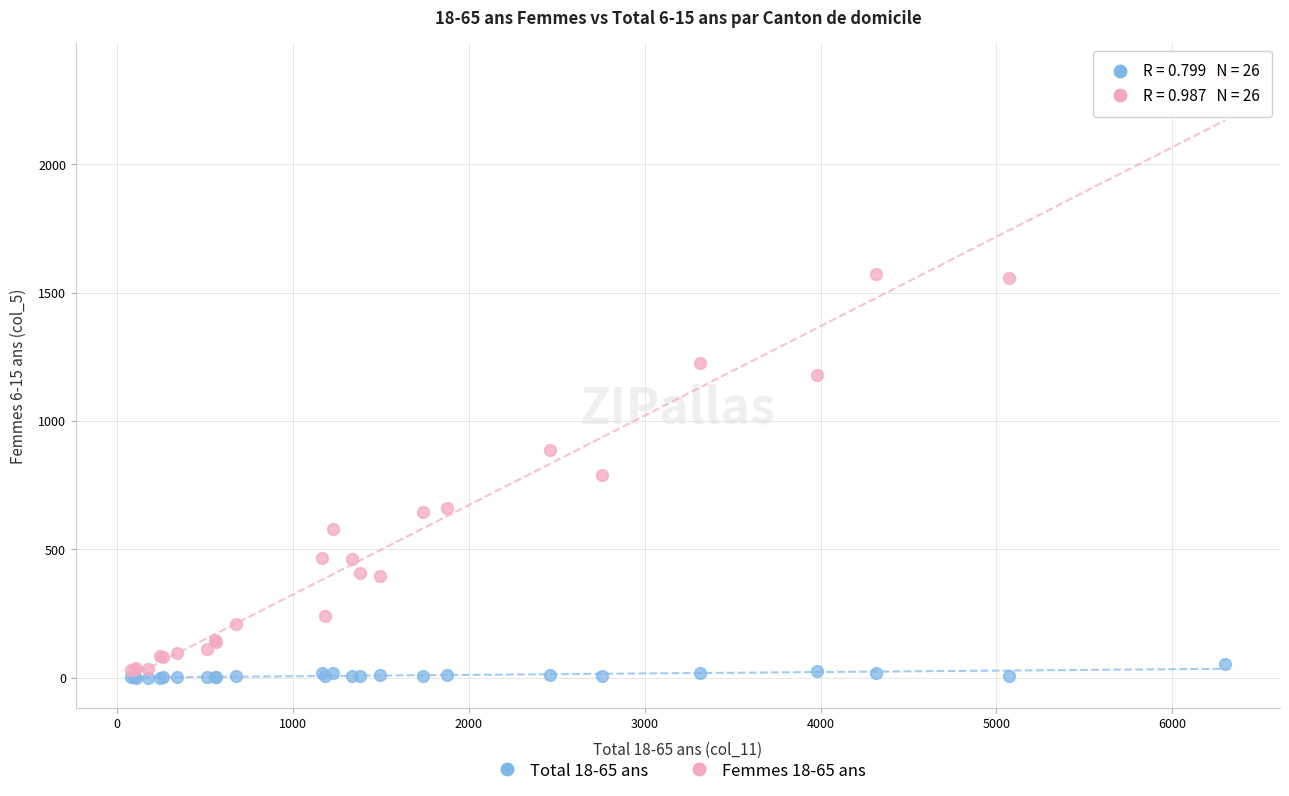

What is the X range (max minus min) for the scatter plot?

6225